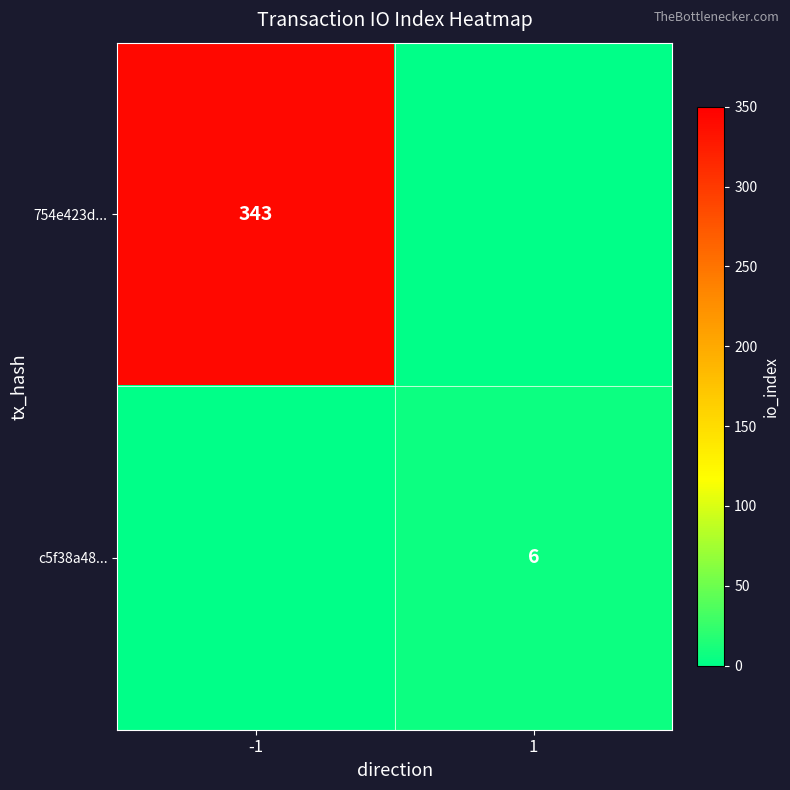

The c5f38a48... series shows 3 at 1. True or false?

False